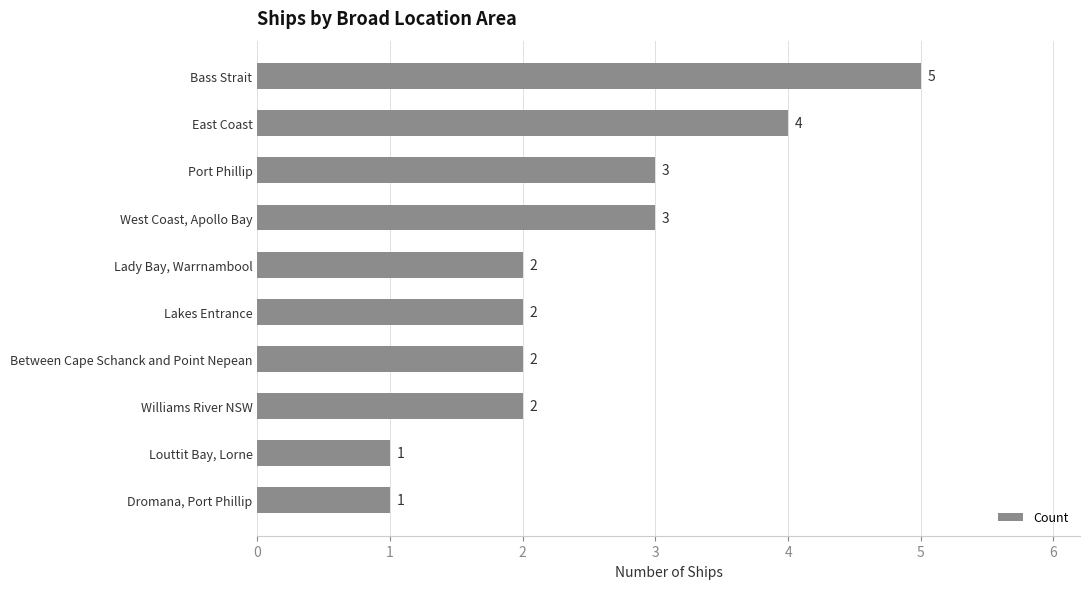

What is the sum of the values at Lady Bay, Warrnambool and Between Cape Schanck and Point Nepean?

4